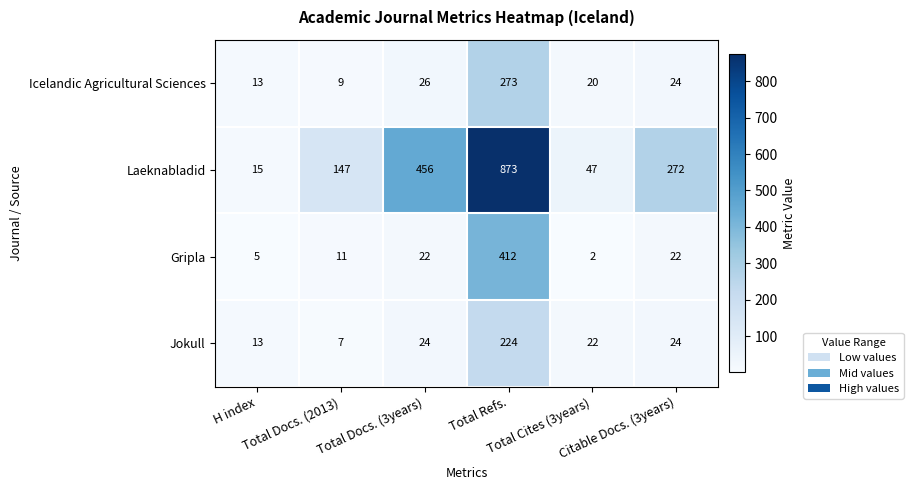

Which series has the largest range (max minus min)?

Laeknabladid